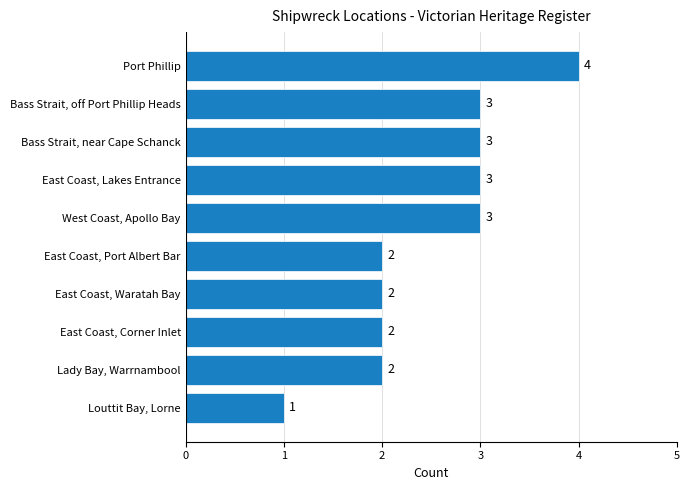

Is it true that the value at Lady Bay, Warrnambool is 1?

False